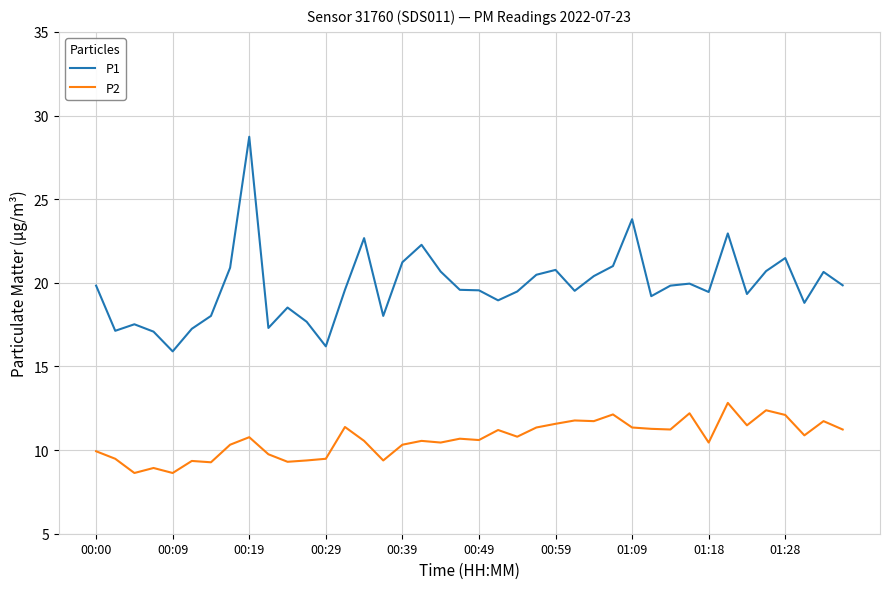

Is this an area chart (filled region under the line)?

No